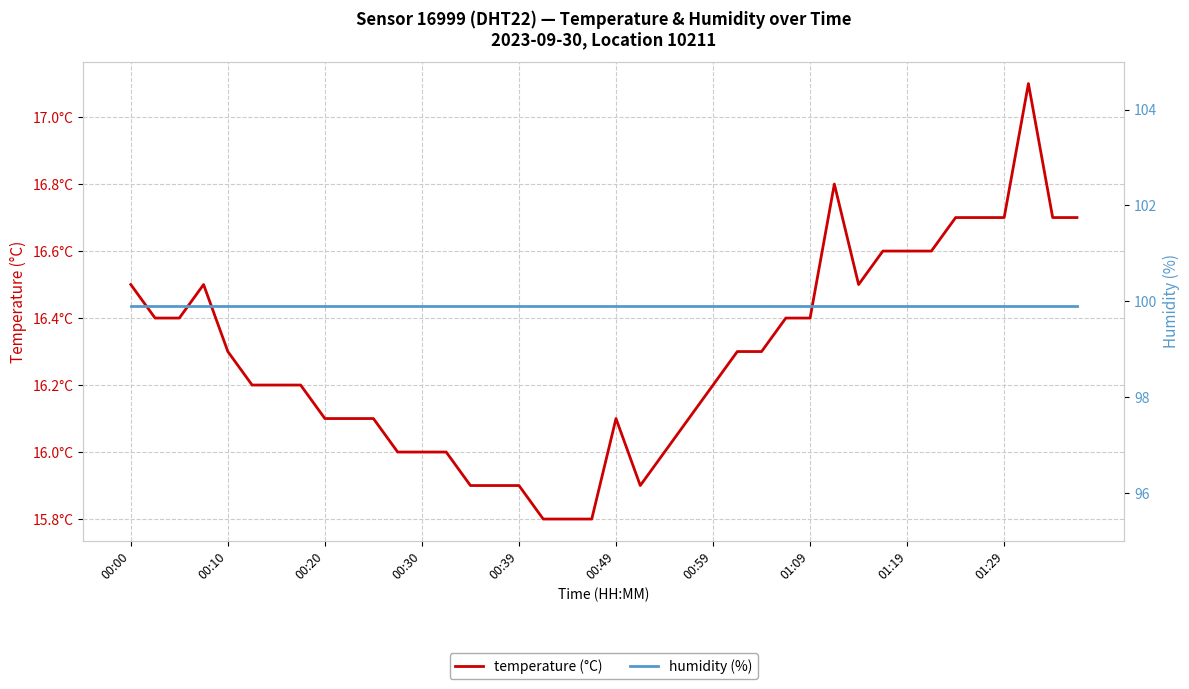

True or false: humidity (%) and temperature (°C) cross at least once.

False